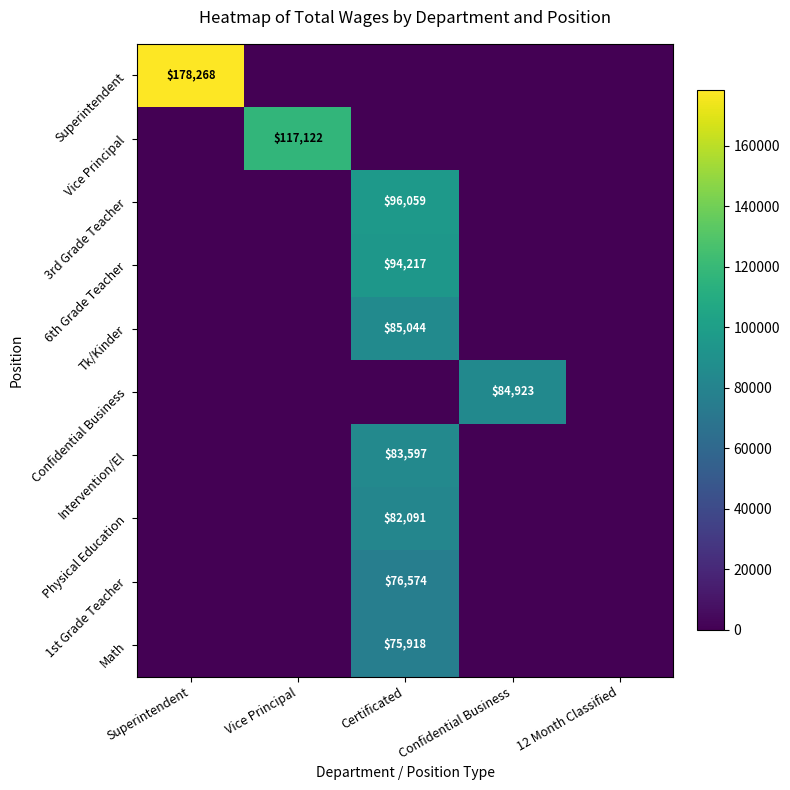

What is the difference between the highest and lowest values at Certificated?

96059